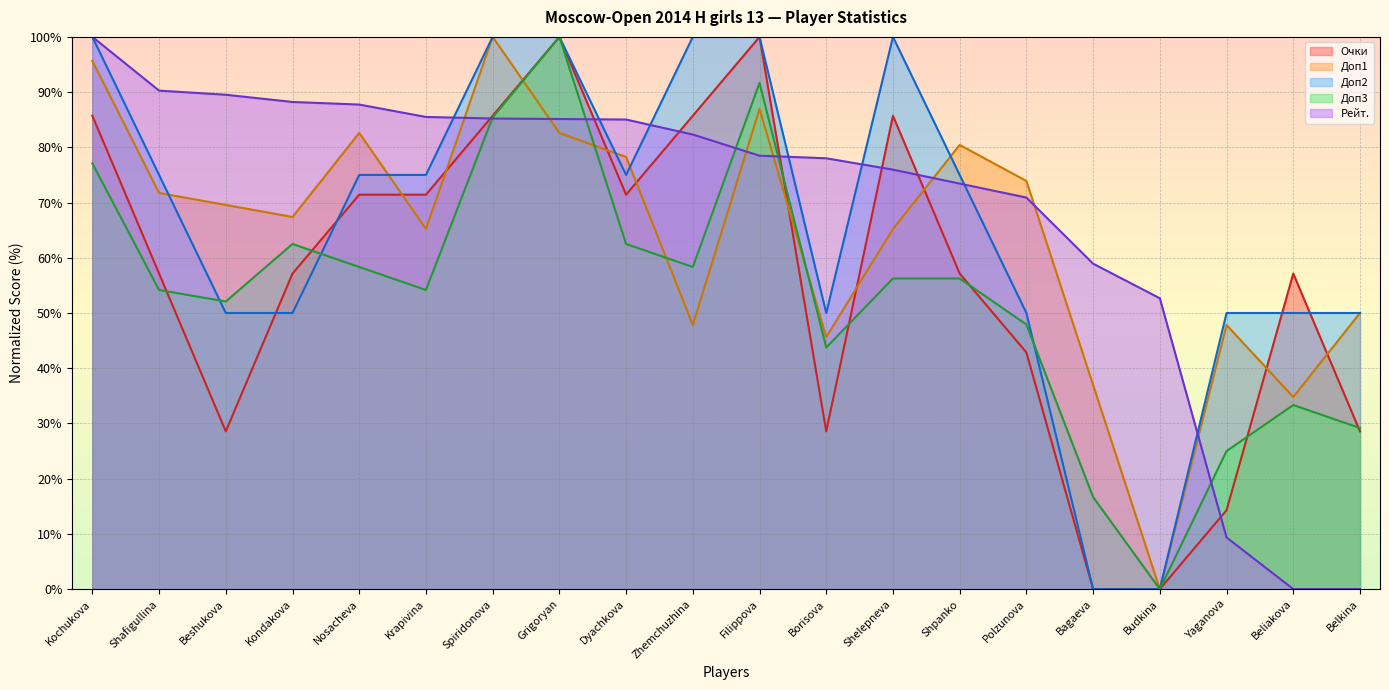

Is it true that Доп1 equals 82.6 at Grigoryan?

True